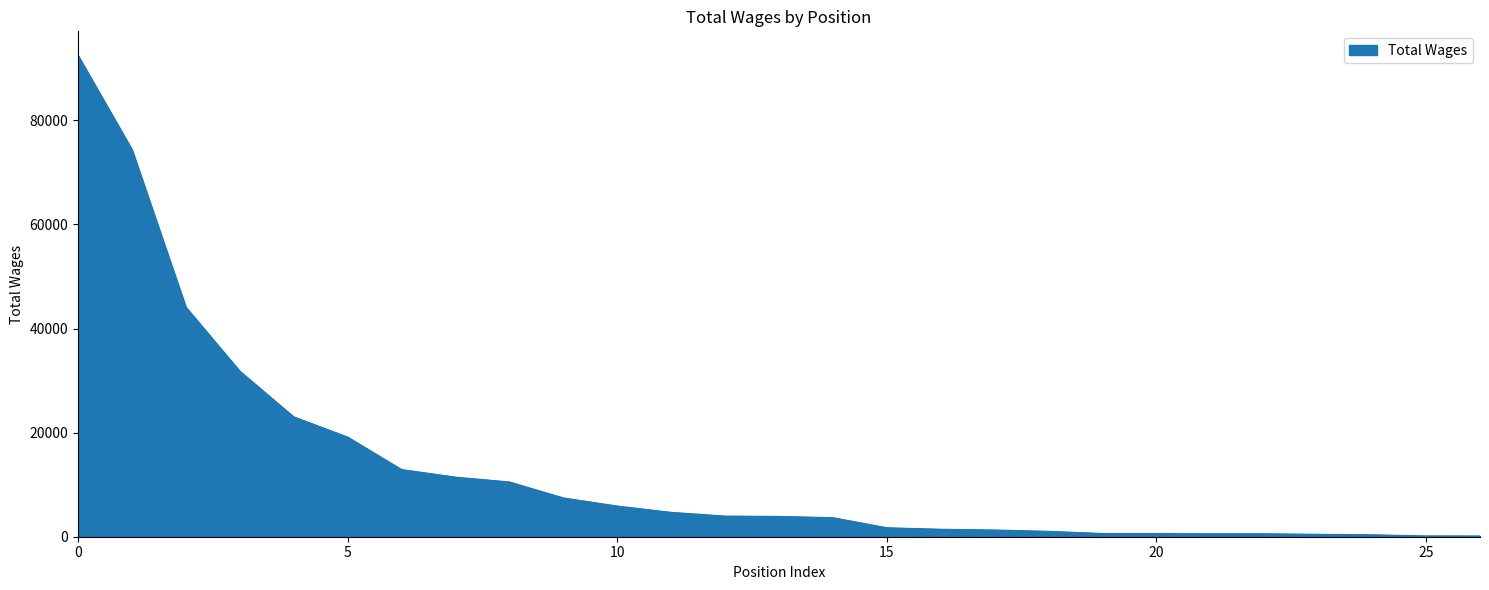

What is the difference between the maximum and minimum values?

92352